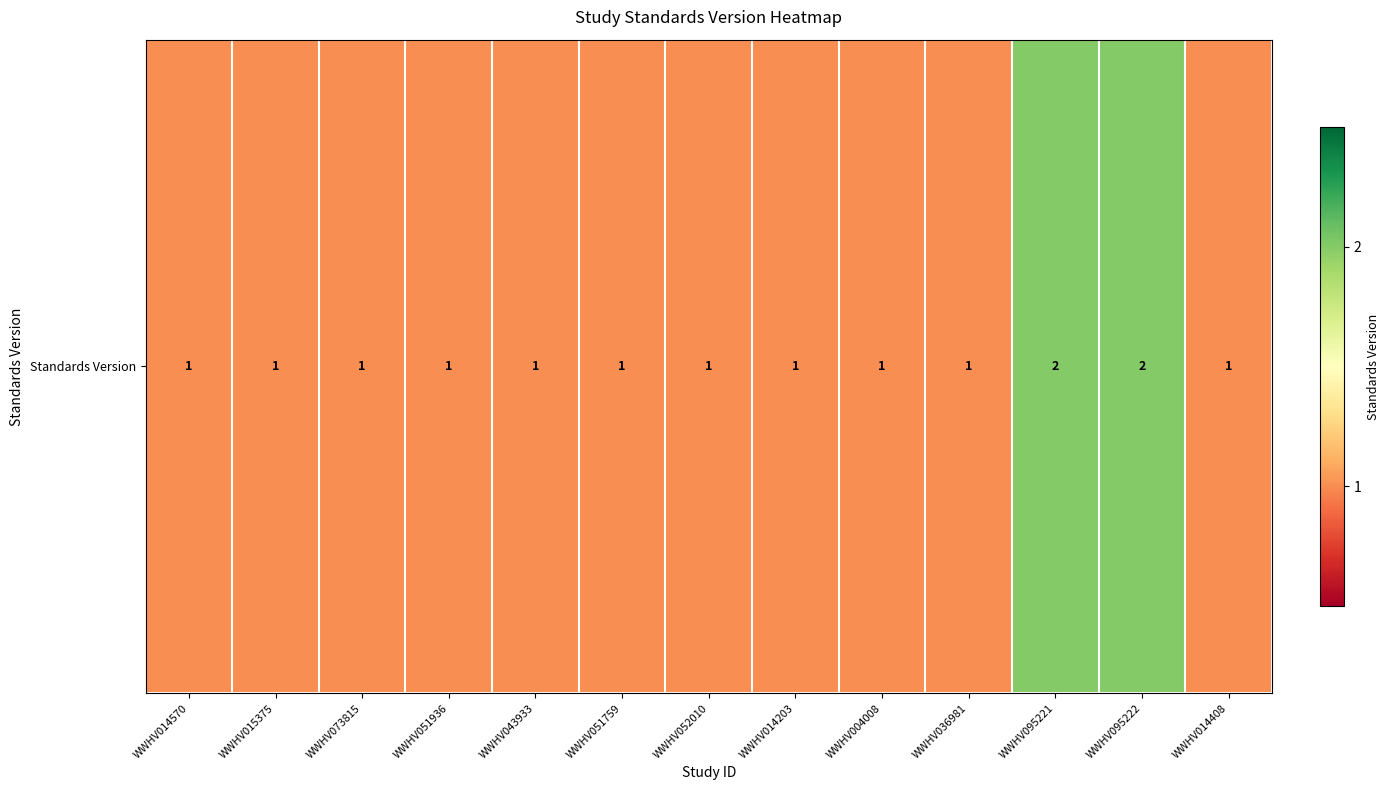

List the labels in order of value, largest first.

WWHV095221, WWHV095222, WWHV014570, WWHV015375, WWHV073815, WWHV051936, WWHV043933, WWHV051759, WWHV052010, WWHV014203, WWHV004008, WWHV036981, WWHV014408